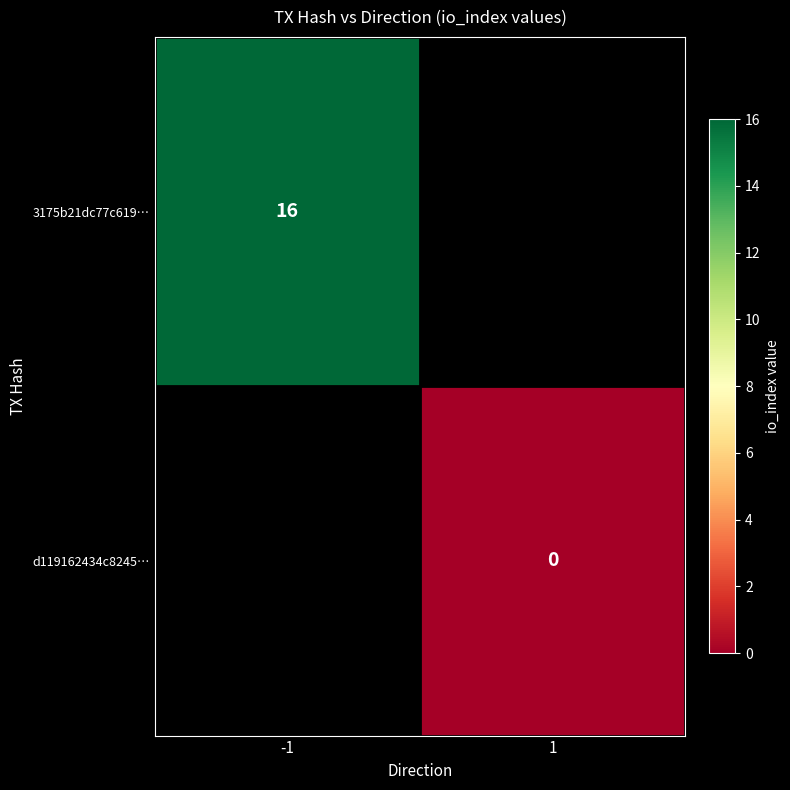

Is it true that 3175b21dc77c619… equals 9 at -1?

False